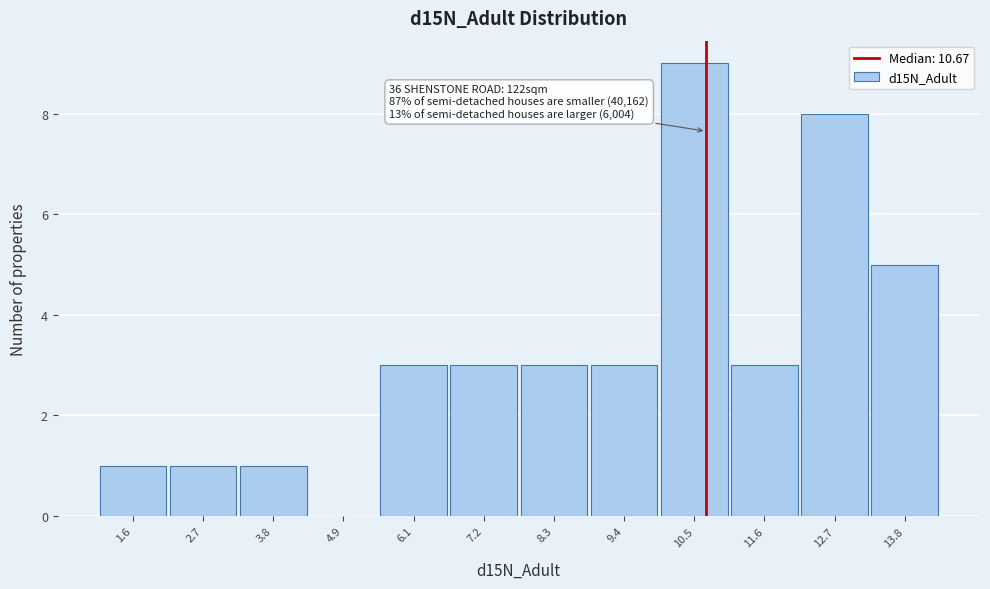

Over which range of the x-axis is the bar tallest?

10.0 to 11.0